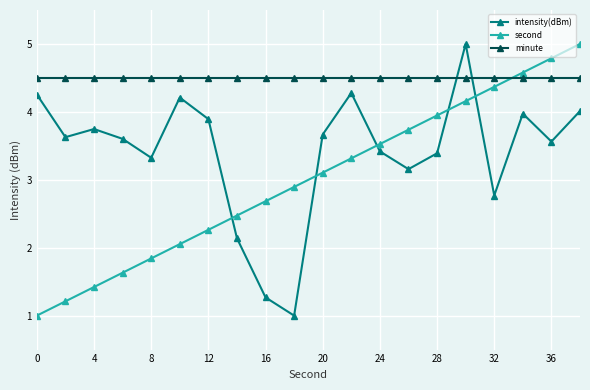

How many lines are shown in the chart?

3